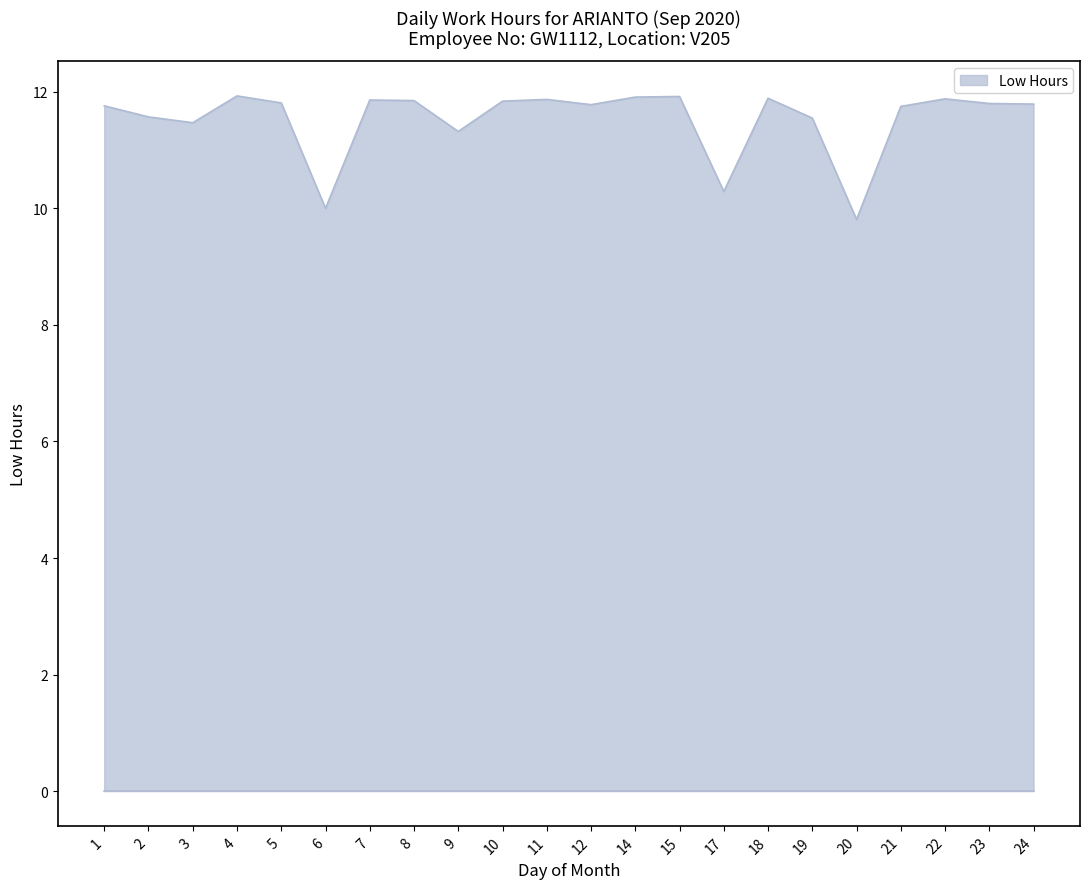

At which category does the data reach its first local peak?

4